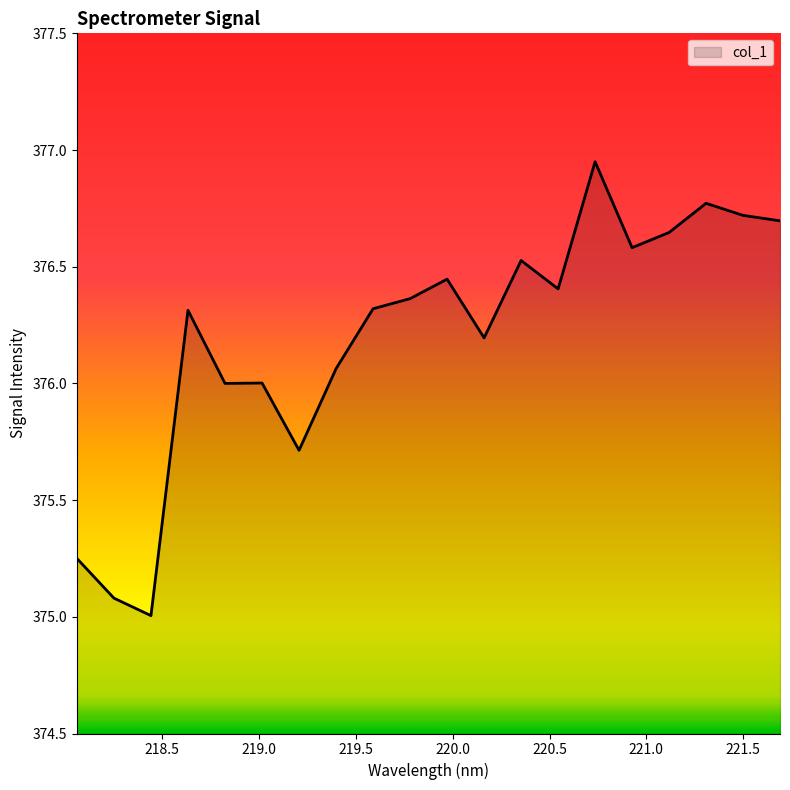

What is the smallest value displayed?

375.0